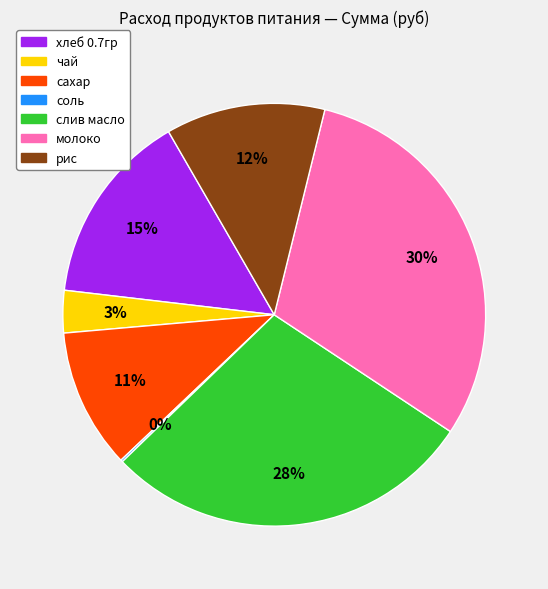

Is there a majority slice in this chart?

No